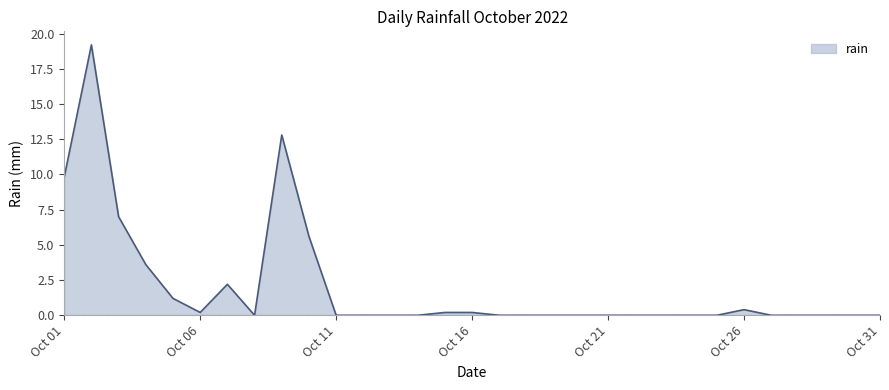

Does the chart display data point markers on the line(s)?

No